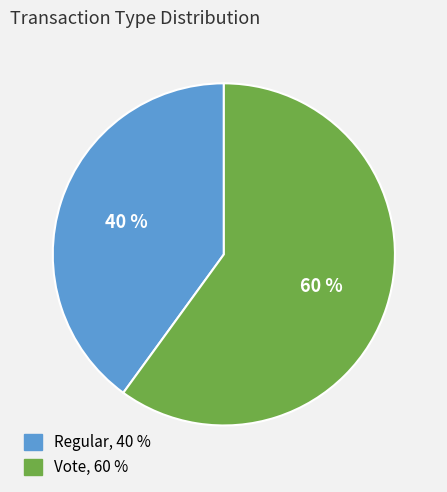

How many segments does this pie chart have?

2